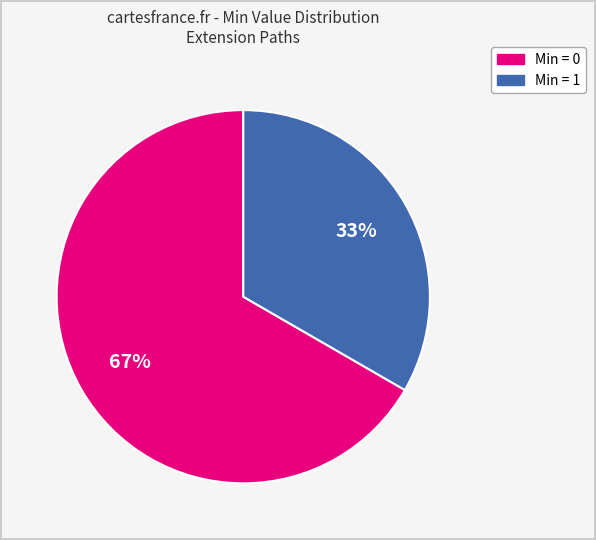

Is there a majority slice in this chart?

Yes